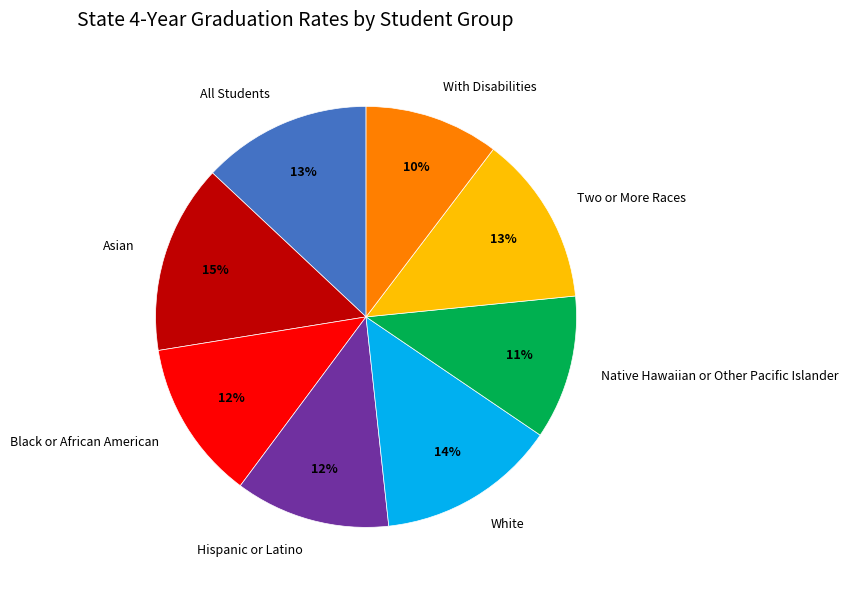

True or false: All Students accounts for 24% of the total.

False